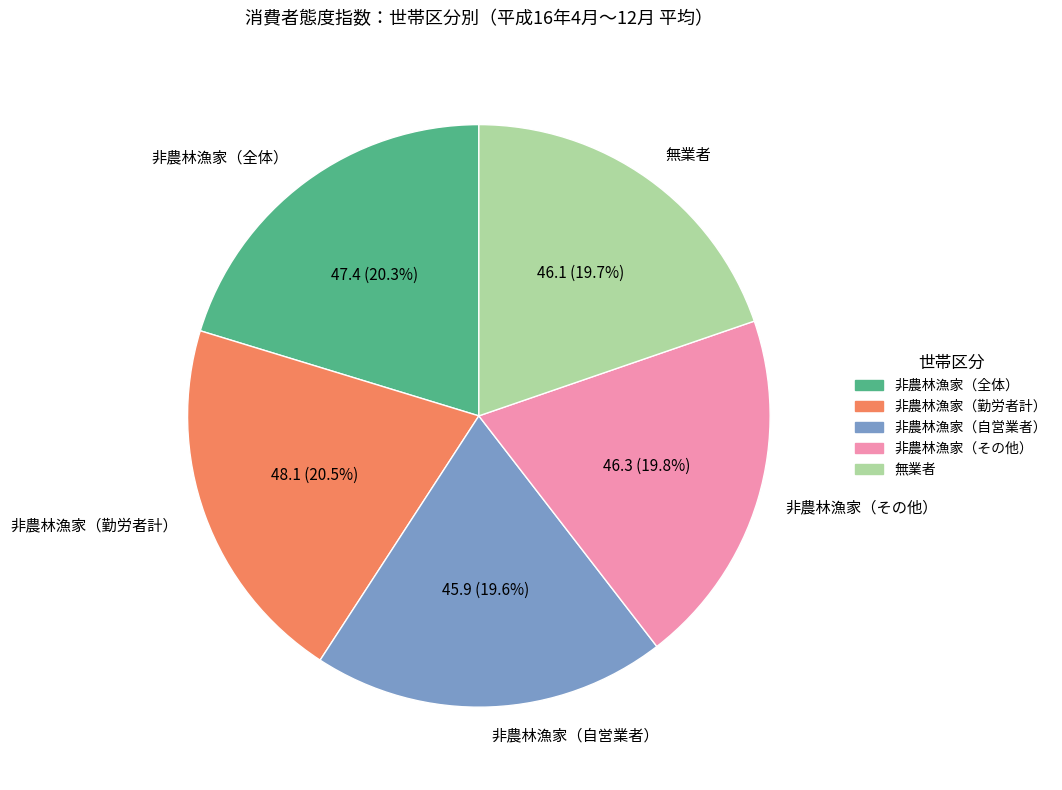

Count the number of slices in the pie.

5